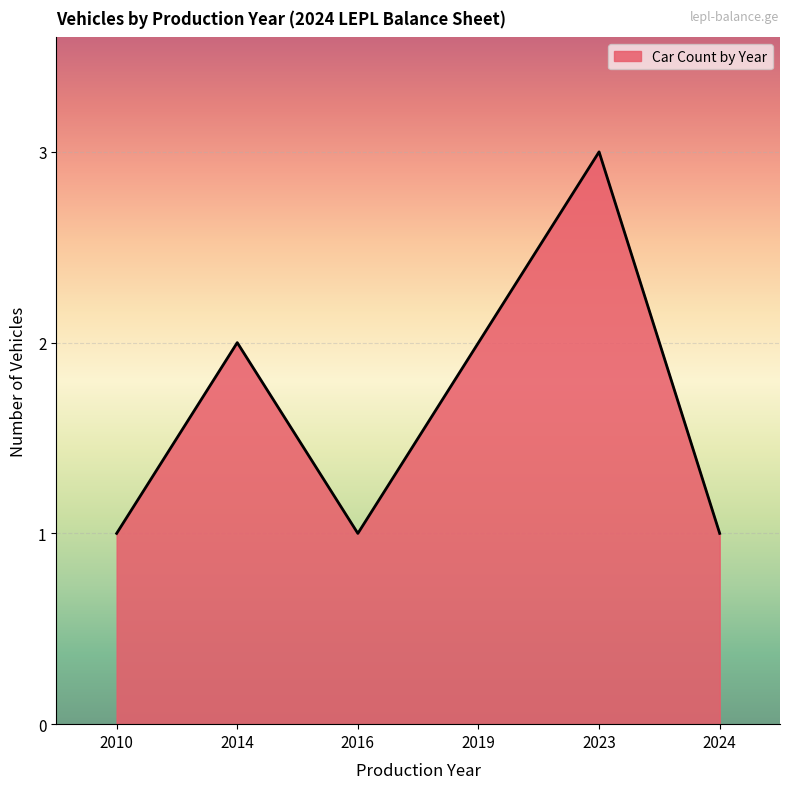

True or false: the data has more than 2 interior local peaks.

False